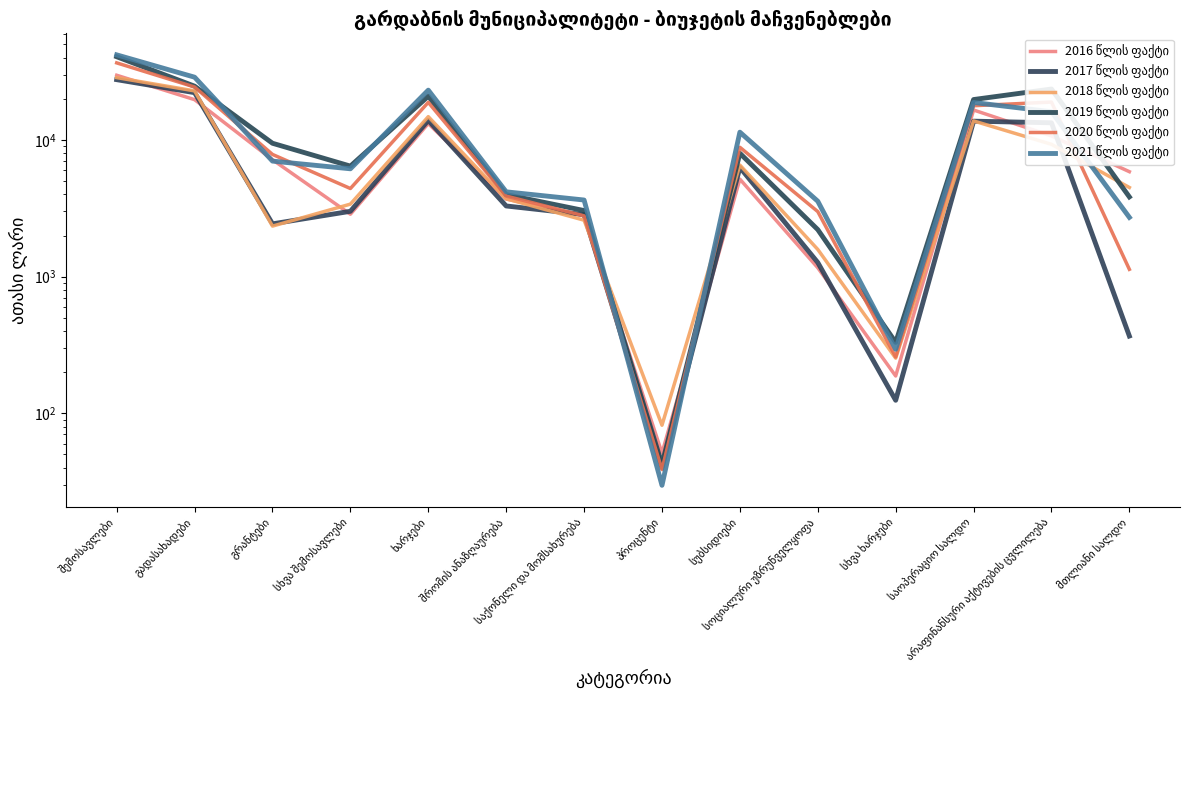

How many values in the 2016 წლის ფაქტი series exceed 5861?

7